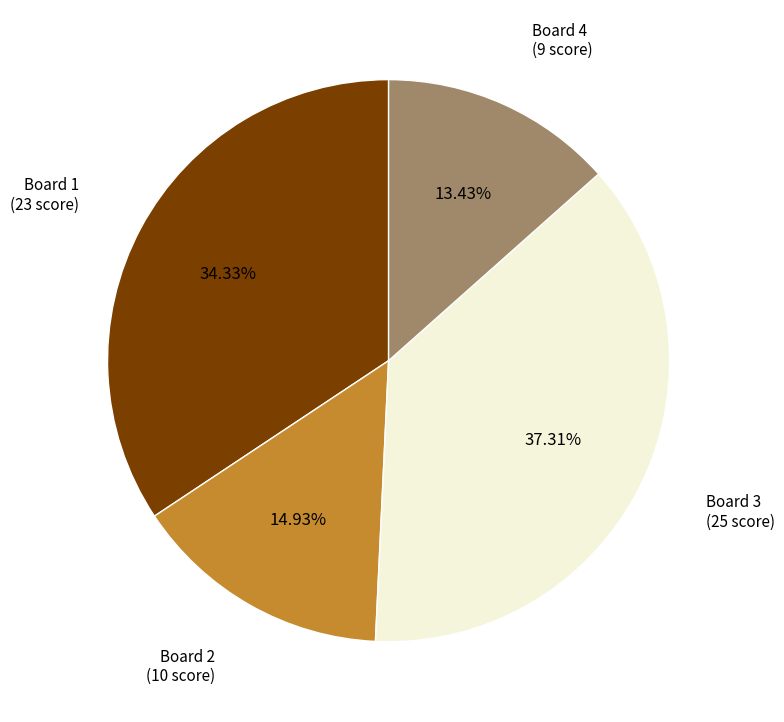

Does any single category account for the majority?

No